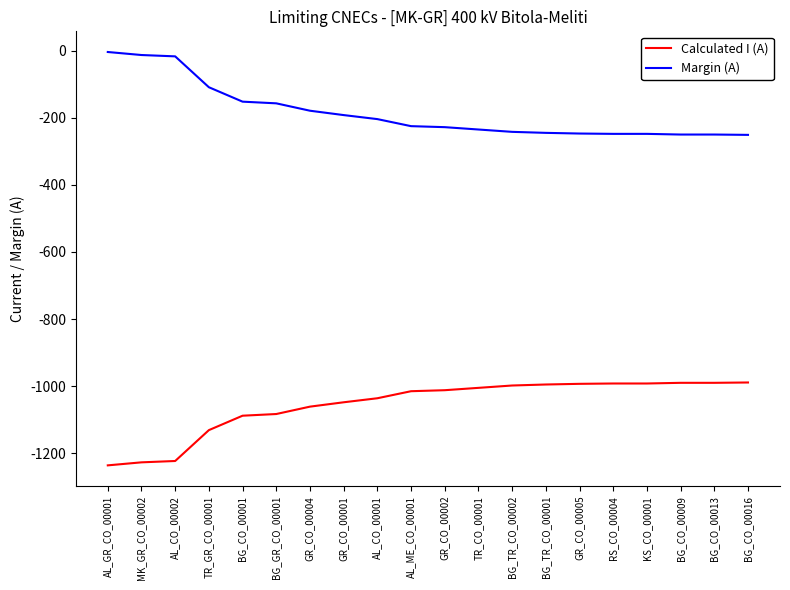

What is the difference between the maximum and minimum values in the Calculated I (A) series?

247